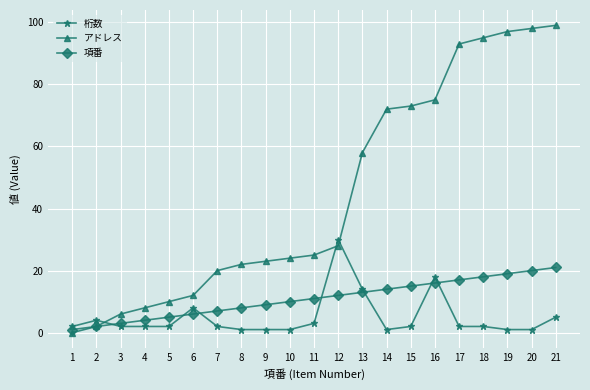

Which series has the widest spread of values?

アドレス